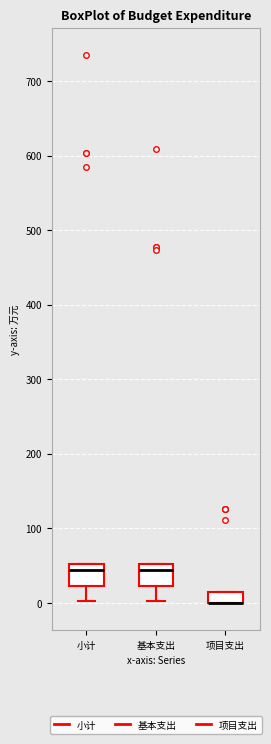

Reading left to right, transcribe this box plot: for each box, give where its median line is, the range the box spans, and where its two whiskers end, as read against the y-axis. The values are not printed on the chart, so give them approximately, as read against the axis.

小计: median 40, box 20 to 50, whiskers 0 to 50
基本支出: median 40, box 20 to 50, whiskers 0 to 50
项目支出: median 0 (drawn on the box's lower edge), box 0 to 20, whiskers 0 to 20